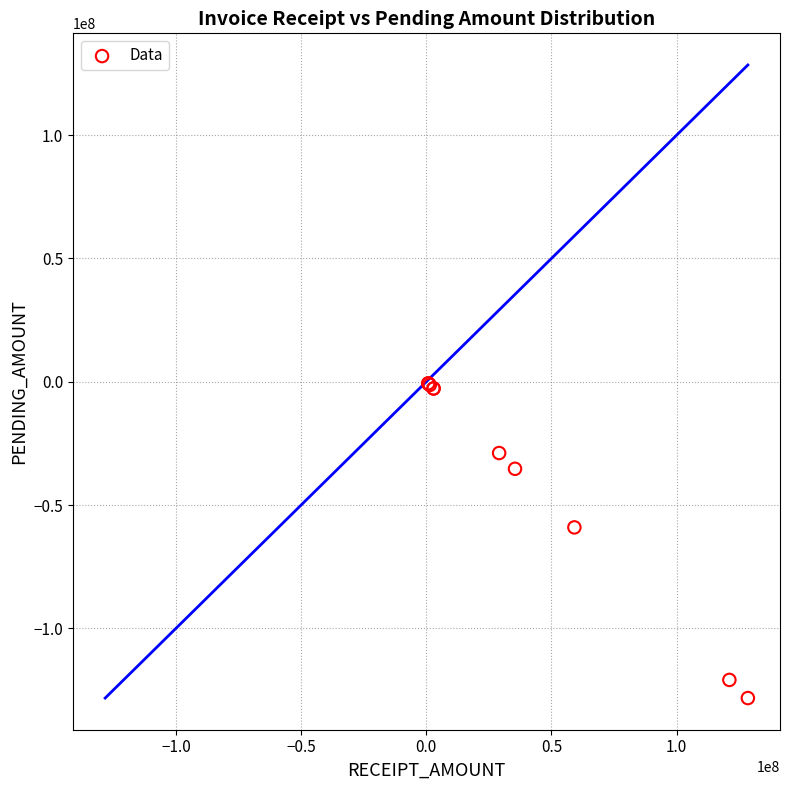

What Y value in the scatter plot is closest to -64469673?

-59056212